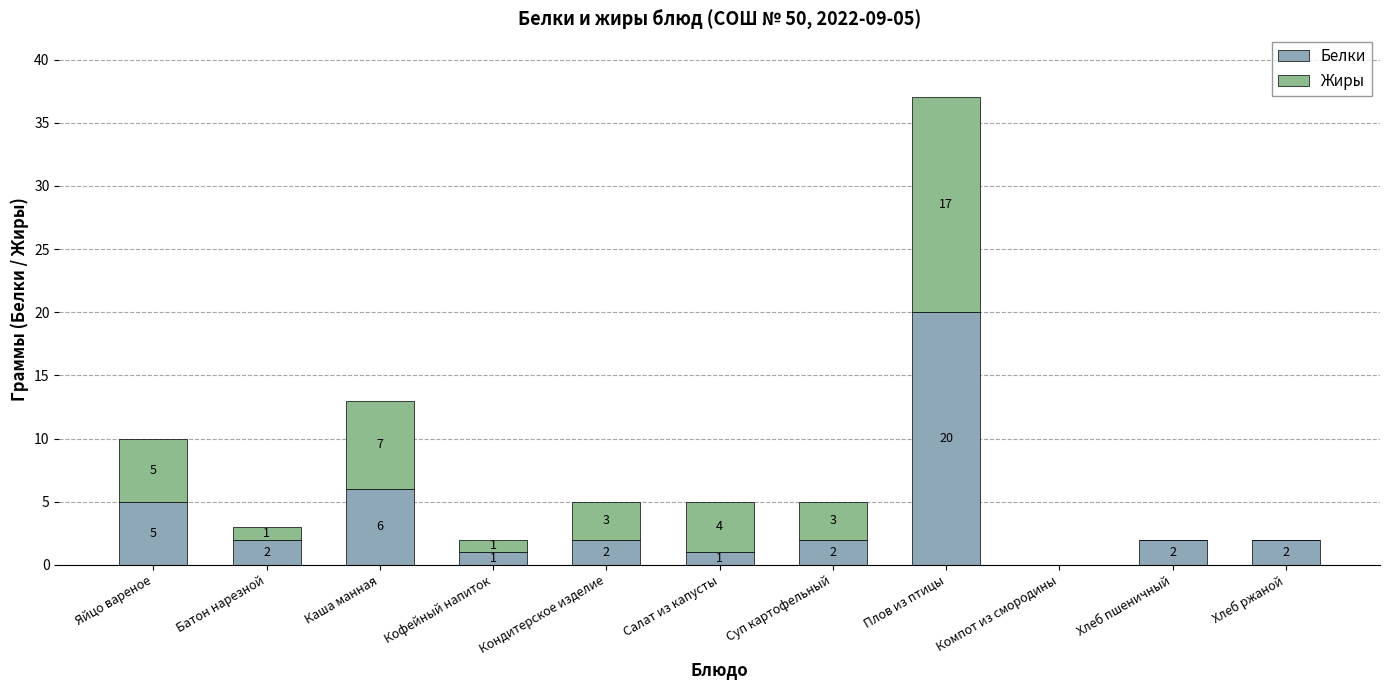

Where does the Белки series first go above 2?

Яйцо вареное